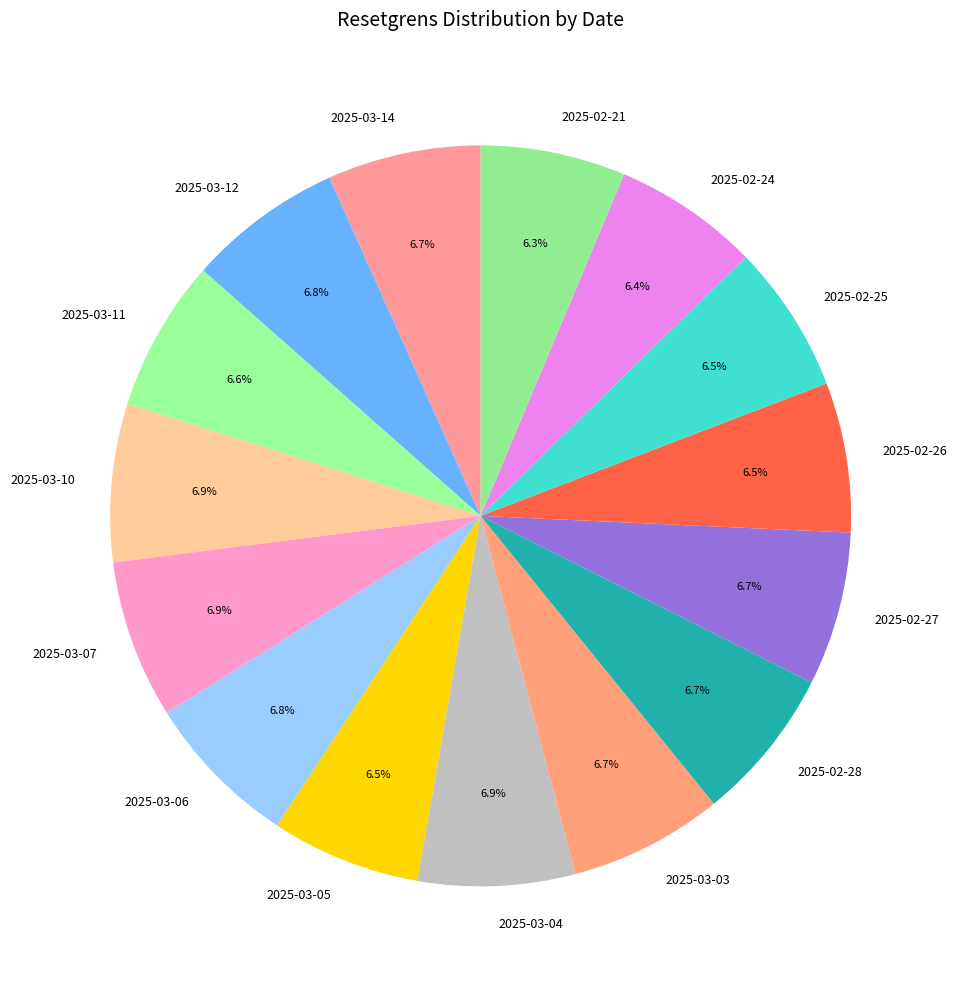

Count the number of slices in the pie.

15